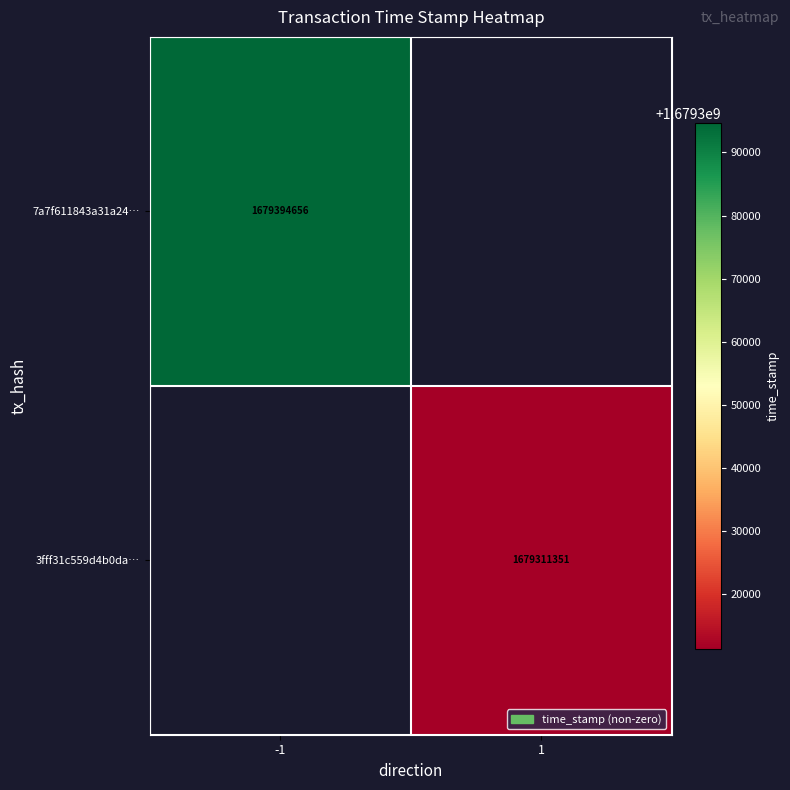

Is it true that 3fff31c559d4b0da… equals 355388532 at 1?

False